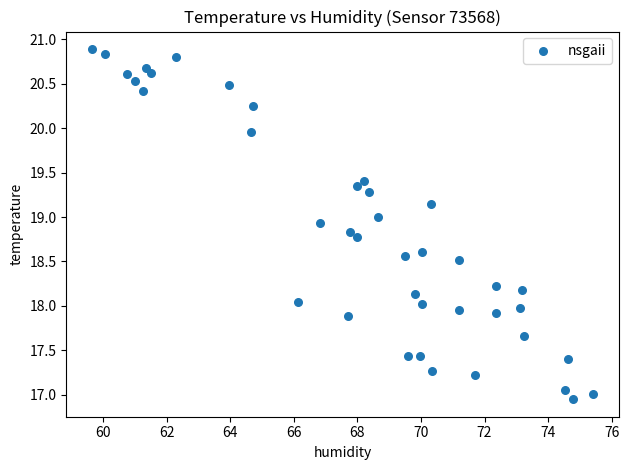

What is the range of X values (max minus min)?

15.8